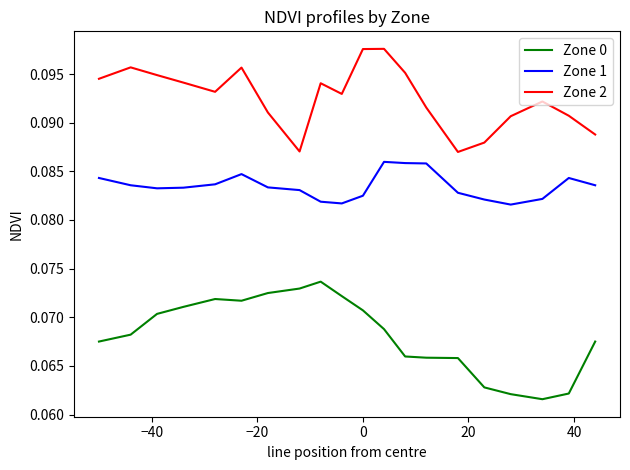

Which series has the widest spread of values?

Zone 0